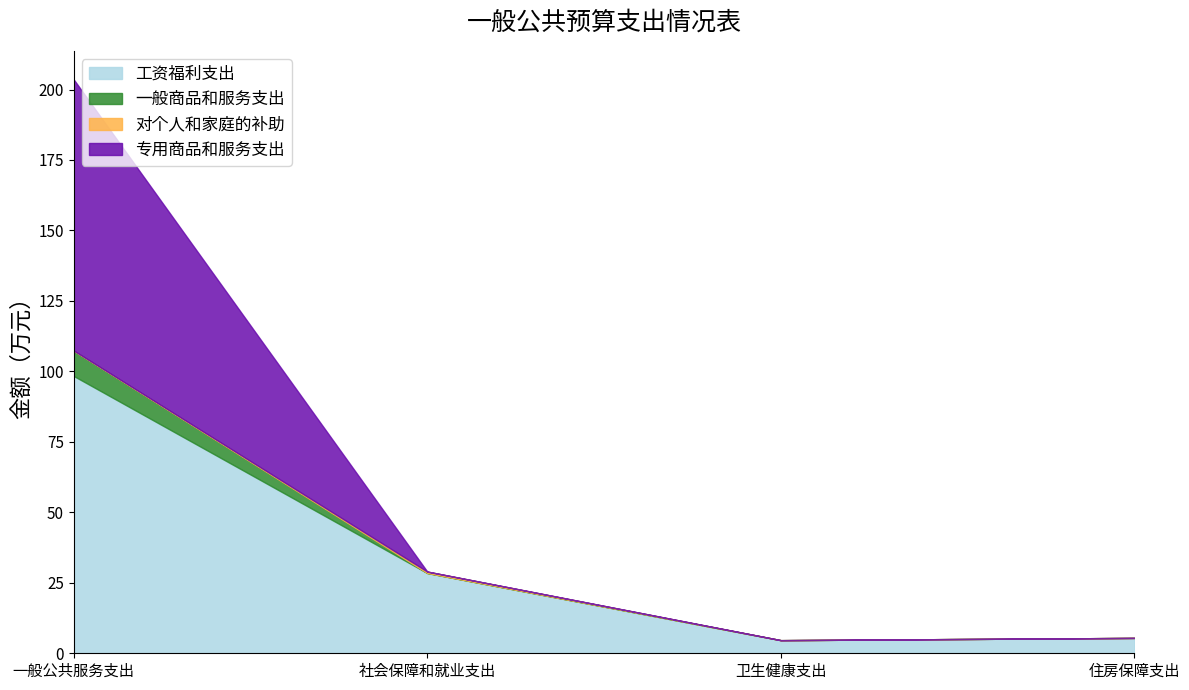

Is it true that 工资福利支出 equals 38.0 at 社会保障和就业支出?

False